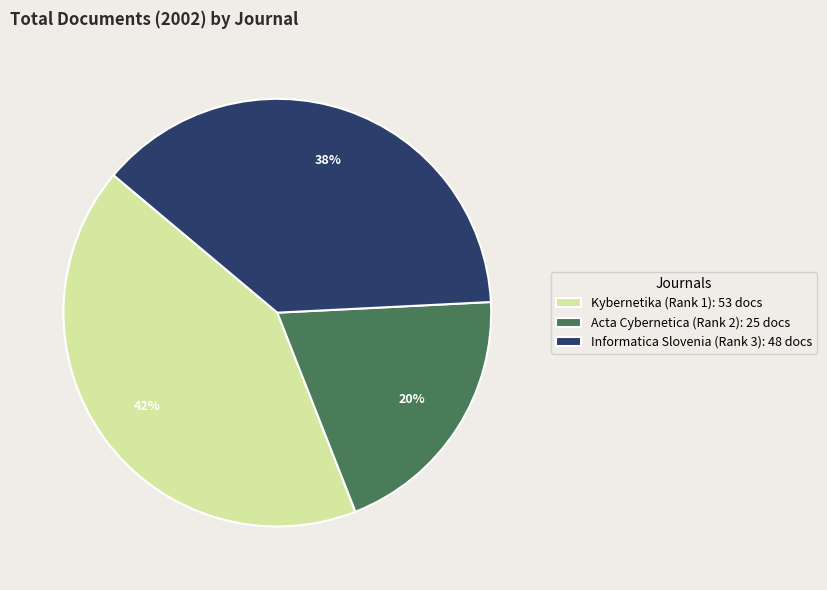

Does any single category account for the majority?

No